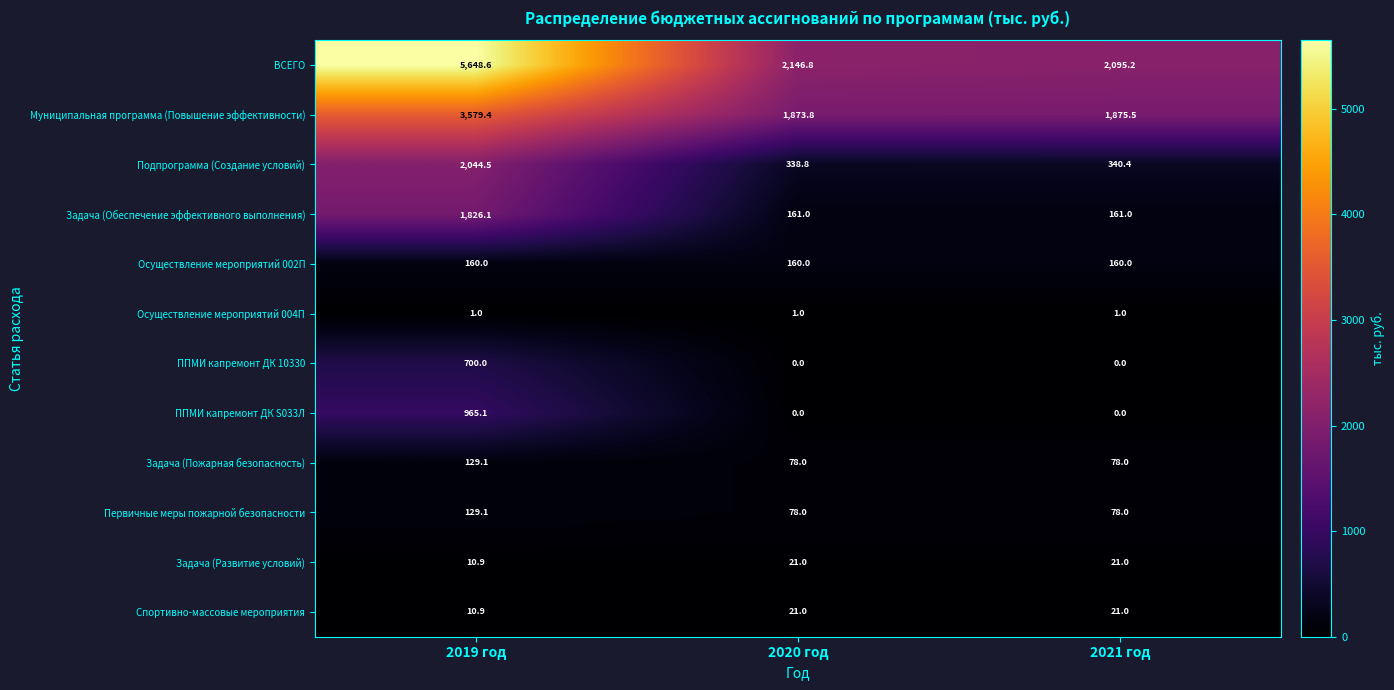

What is the maximum value for ВСЕГО?

5648.6